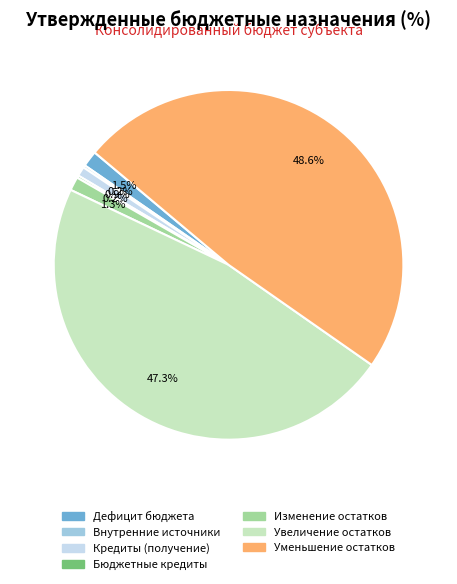

Does any single category account for the majority?

No